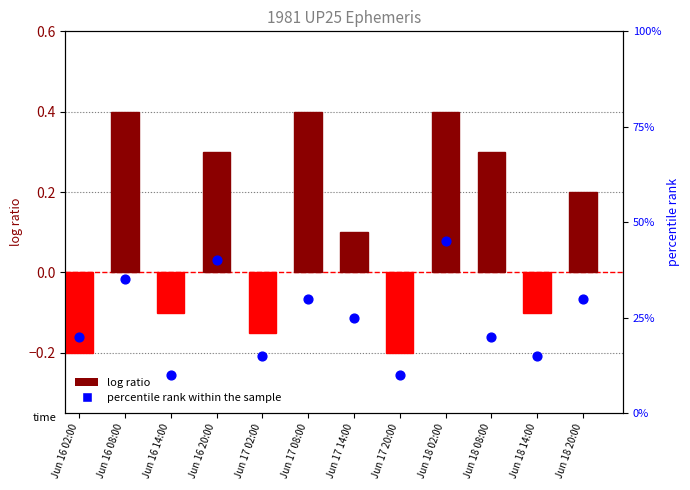

Is the value of log ratio at Jun 17 02:00 greater than the value of percentile rank within the sample at Jun 17 08:00?

No